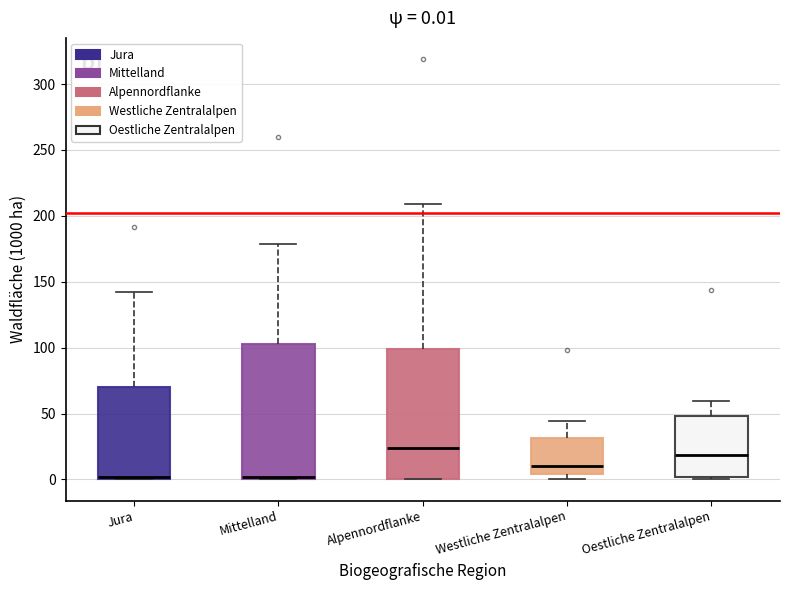

Which box's median line is the highest?

Alpennordflanke